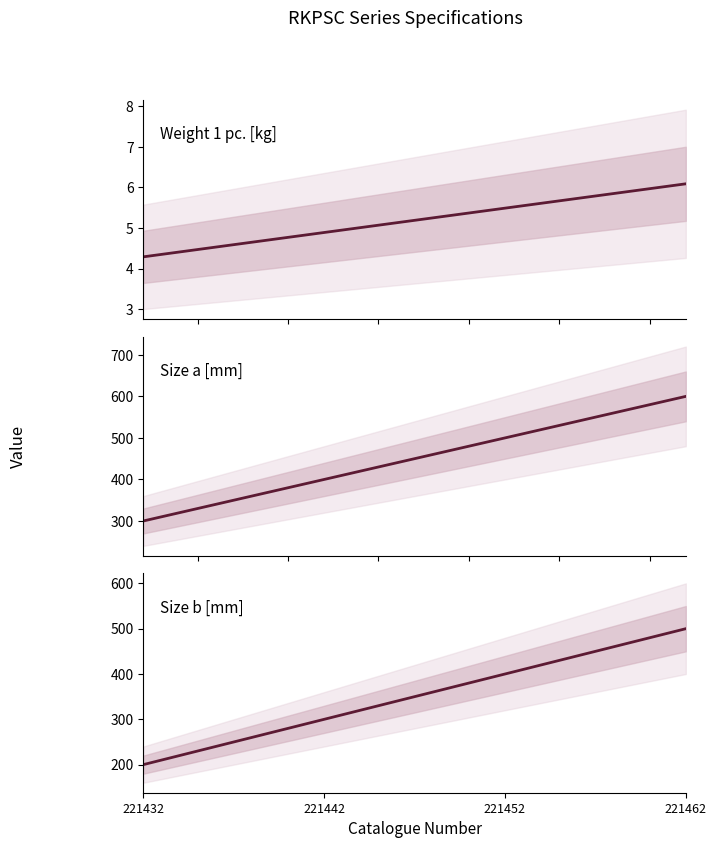

How many data points in Size a [mm] are above 500?

1